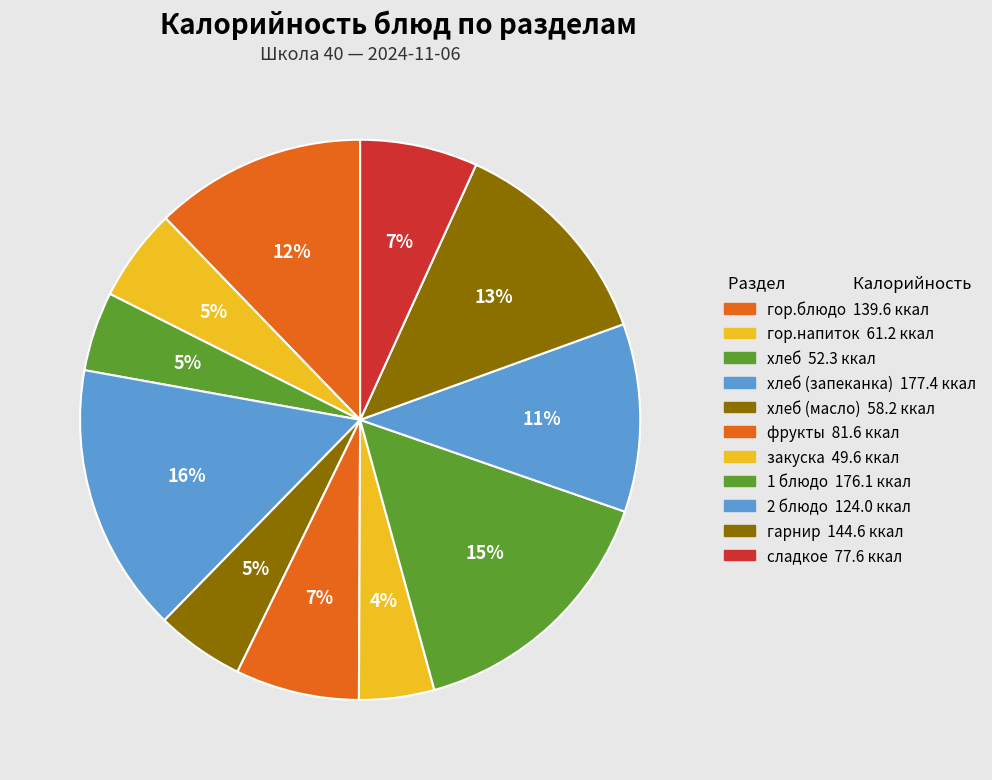

How many slices are in this pie chart?

11